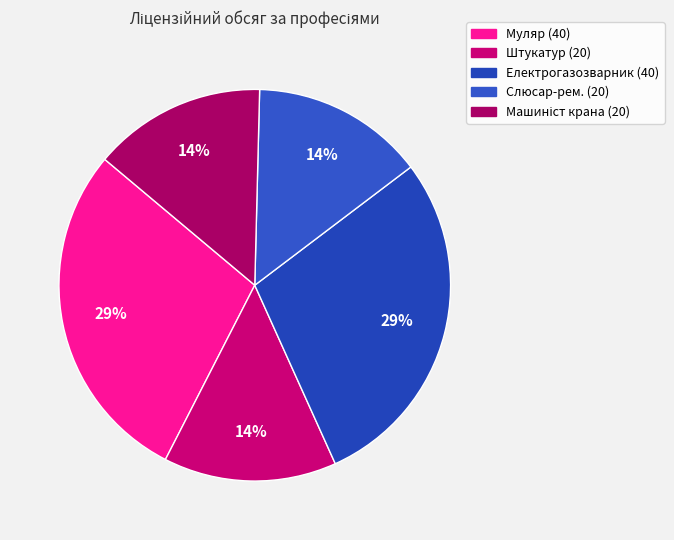

How many slices are in this pie chart?

5